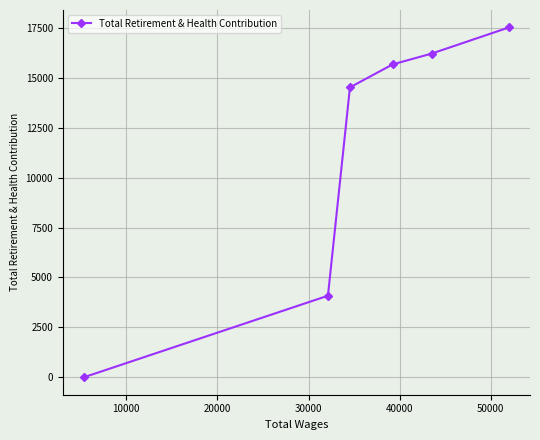

What is the difference between the second highest and minimum values?

16221